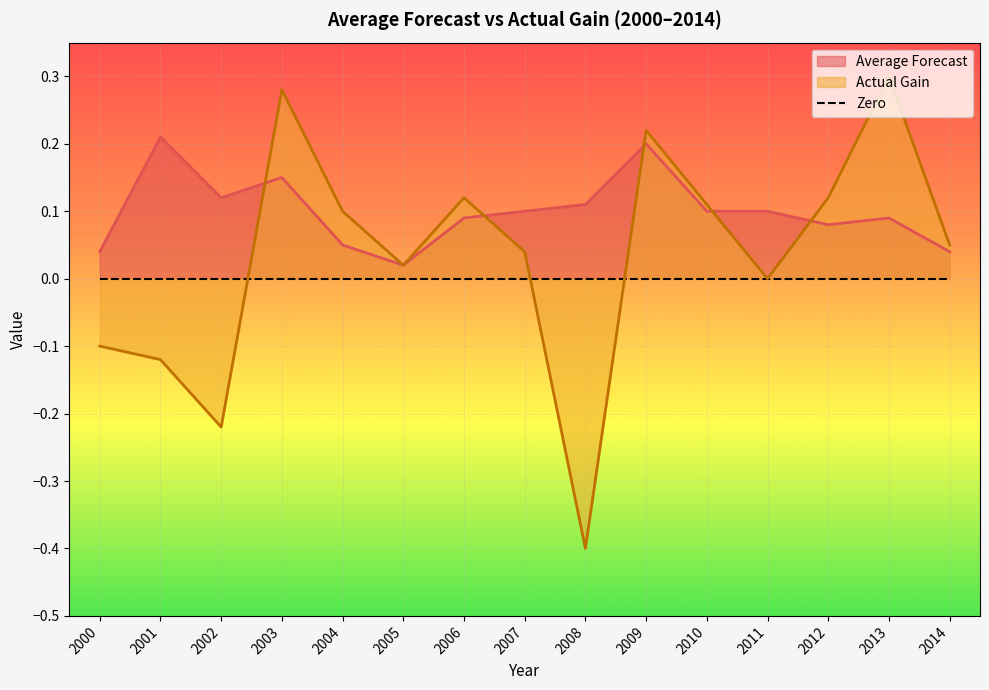

What is the difference between the Average Forecast values at 2007 and 2000?

0.1